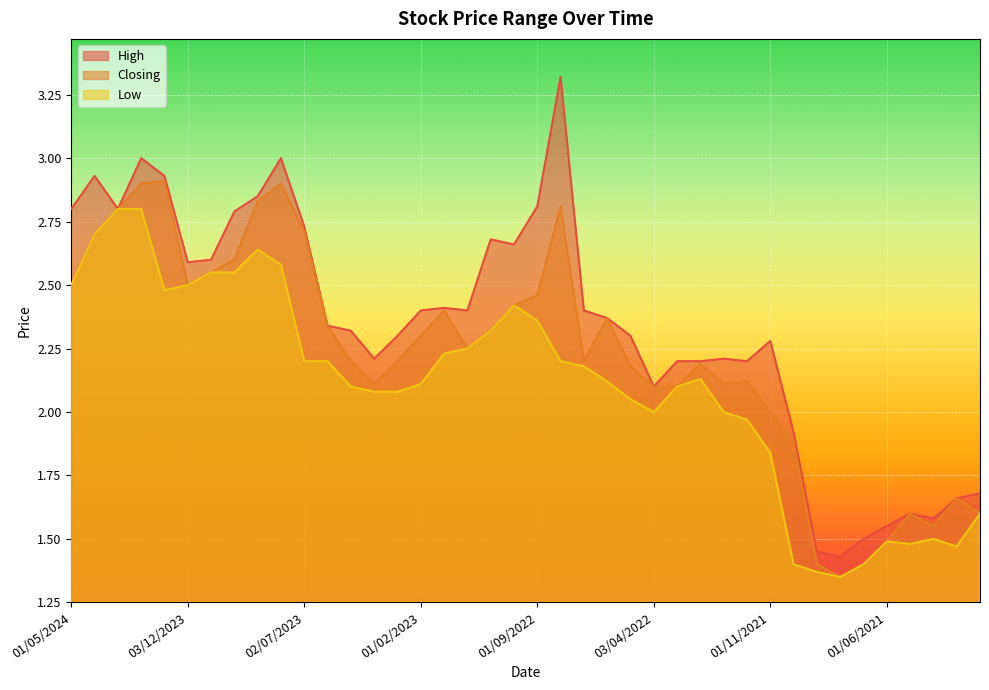

Which series has the widest spread of values?

High